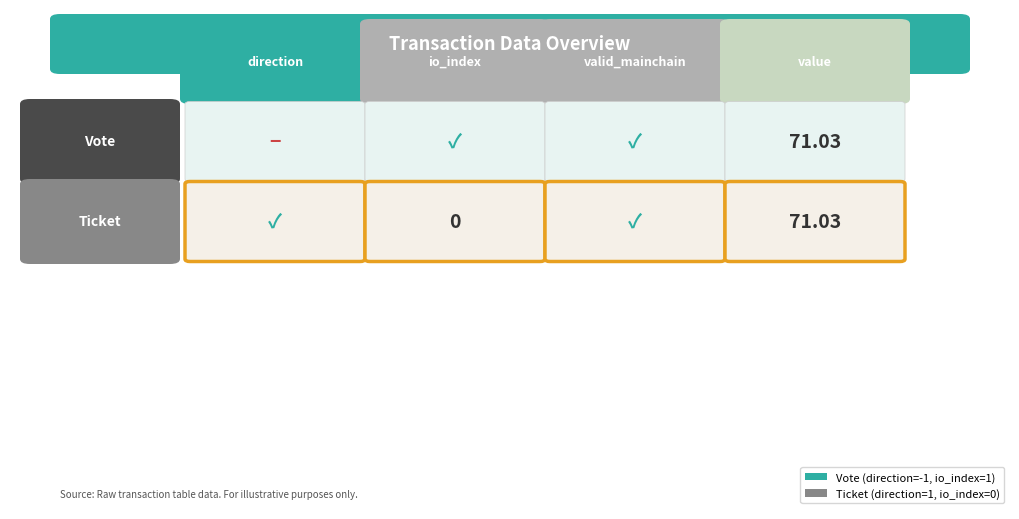

Reading left to right, transcribe all the data shown in this chart.

Vote: -1.0	1.0	1.0	71.0
Ticket: 1.0	0.0	1.0	71.0